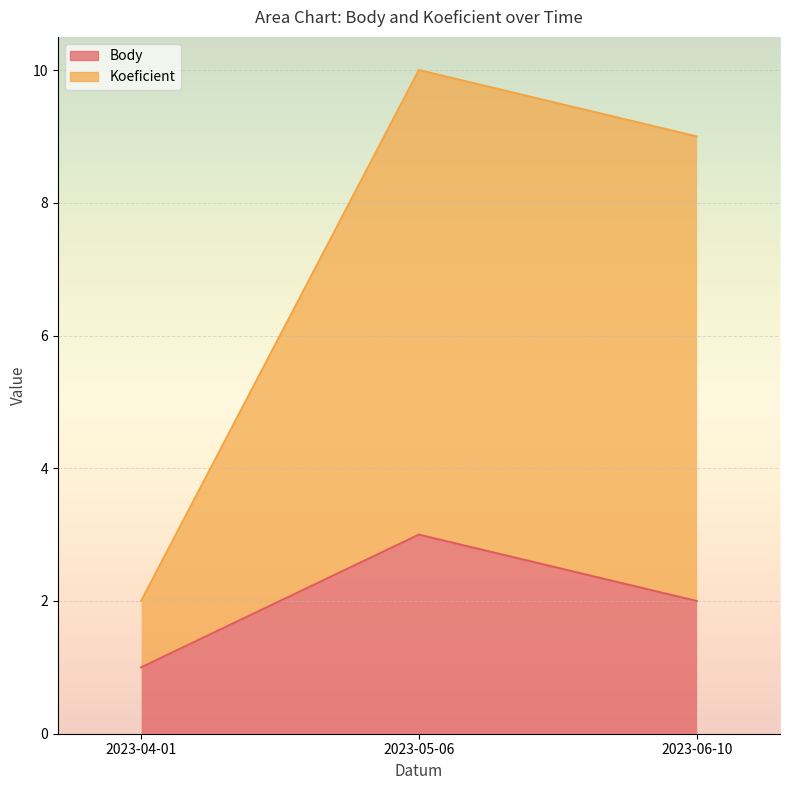

What is the maximum value shown in the chart?

10